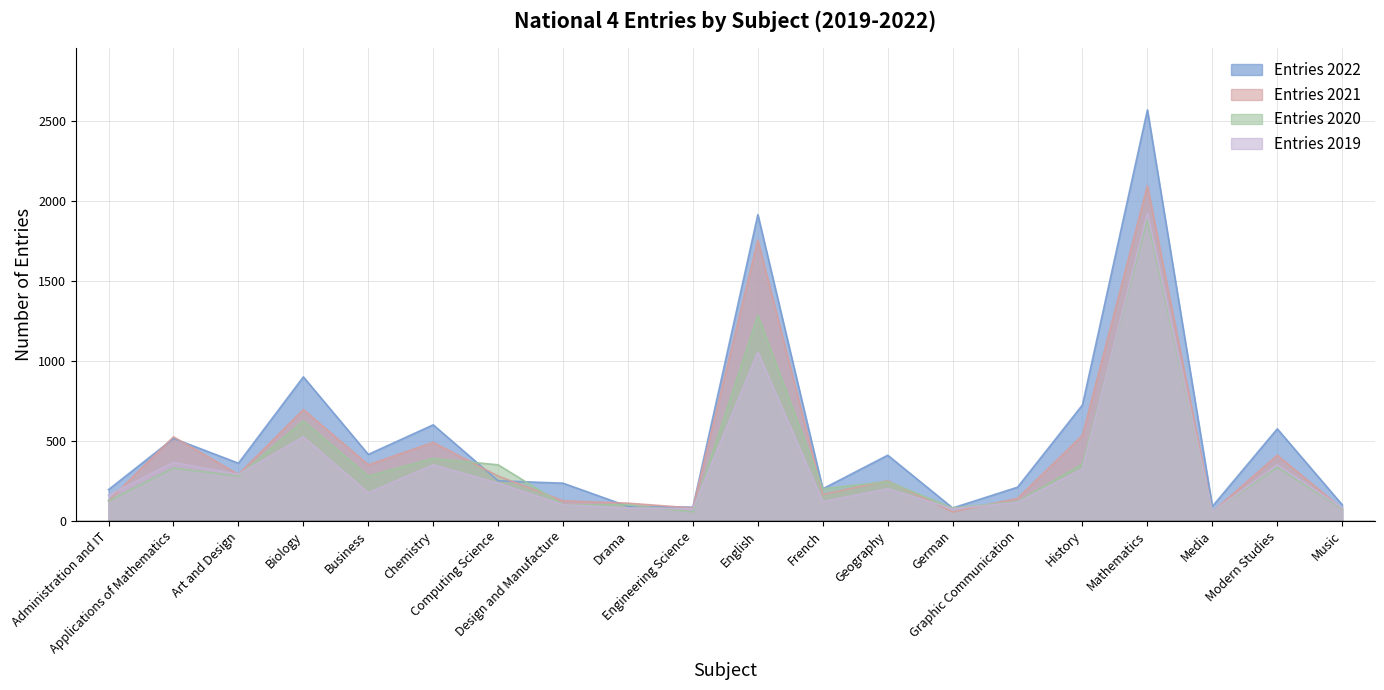

What is the label of the 17th point from the left?

Mathematics